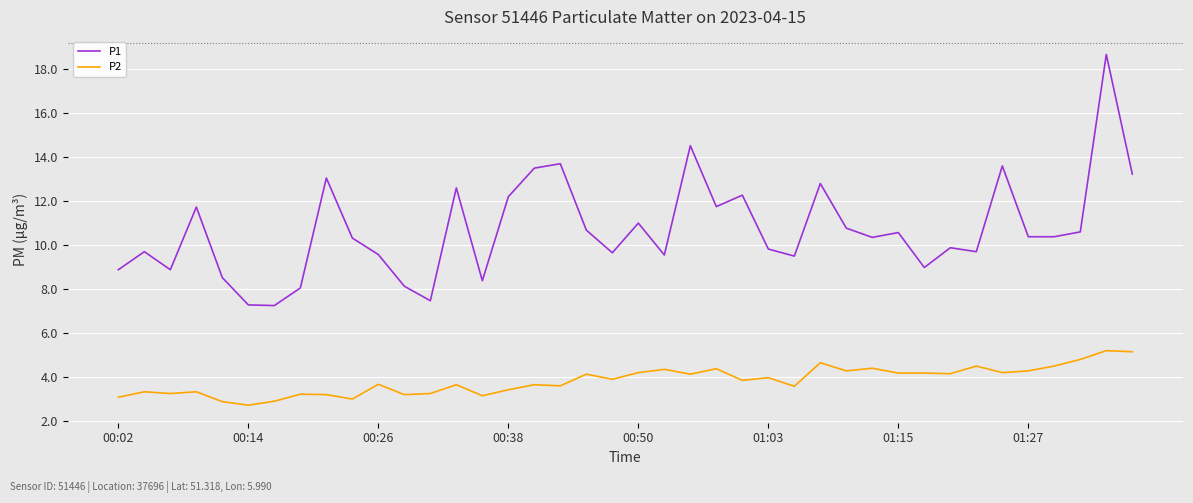

Which series has the largest range (max minus min)?

P1